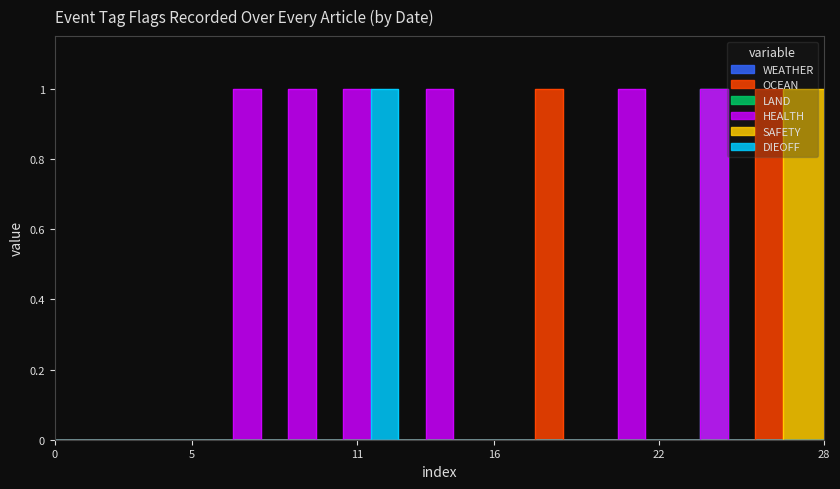

What is the sum of all OCEAN values?

2